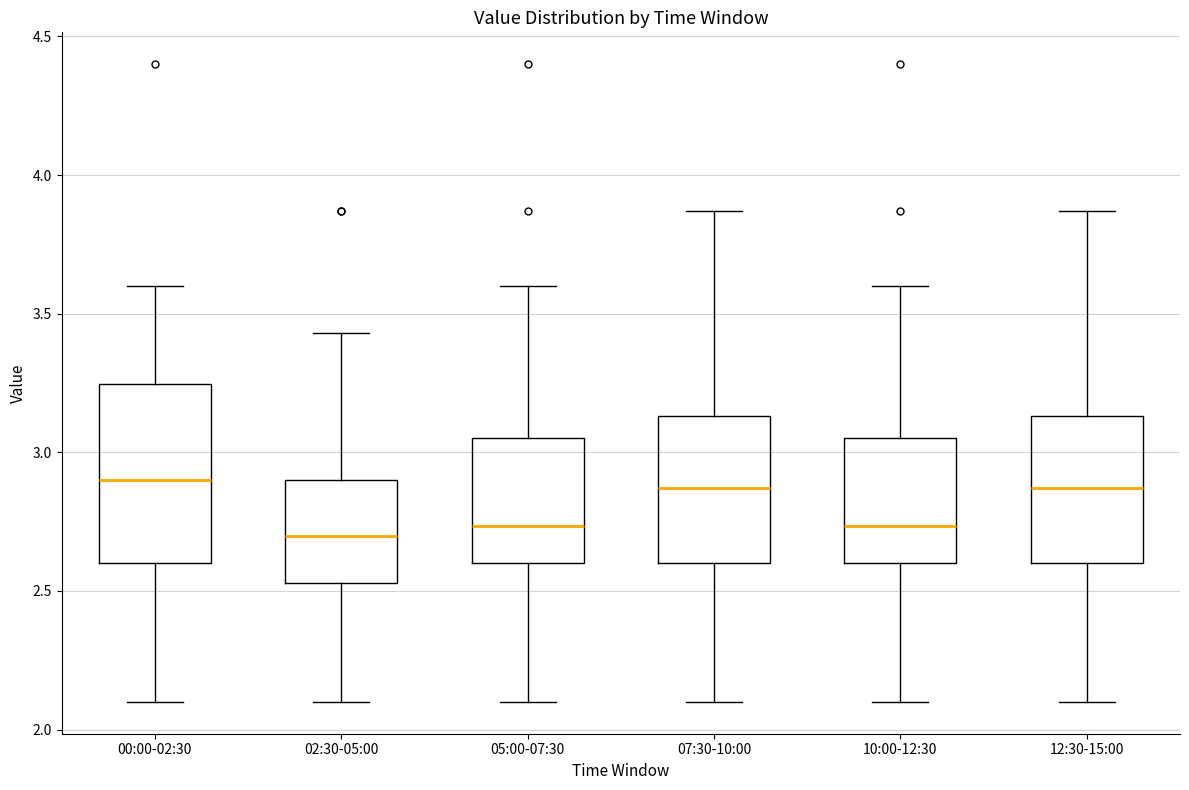

Reading left to right, read every box against the y-axis: the position of its median line, the range the box covers, and the ends of its whiskers. The values are not printed on the chart, so give them approximately, as read against the axis.

00:00-02:30: median 2.90, box 2.60 to 3.25, whiskers 2.10 to 3.60
02:30-05:00: median 2.70, box 2.55 to 2.90, whiskers 2.10 to 3.45
05:00-07:30: median 2.75, box 2.60 to 3.05, whiskers 2.10 to 3.60
07:30-10:00: median 2.85, box 2.60 to 3.15, whiskers 2.10 to 3.85
10:00-12:30: median 2.75, box 2.60 to 3.05, whiskers 2.10 to 3.60
12:30-15:00: median 2.85, box 2.60 to 3.15, whiskers 2.10 to 3.85